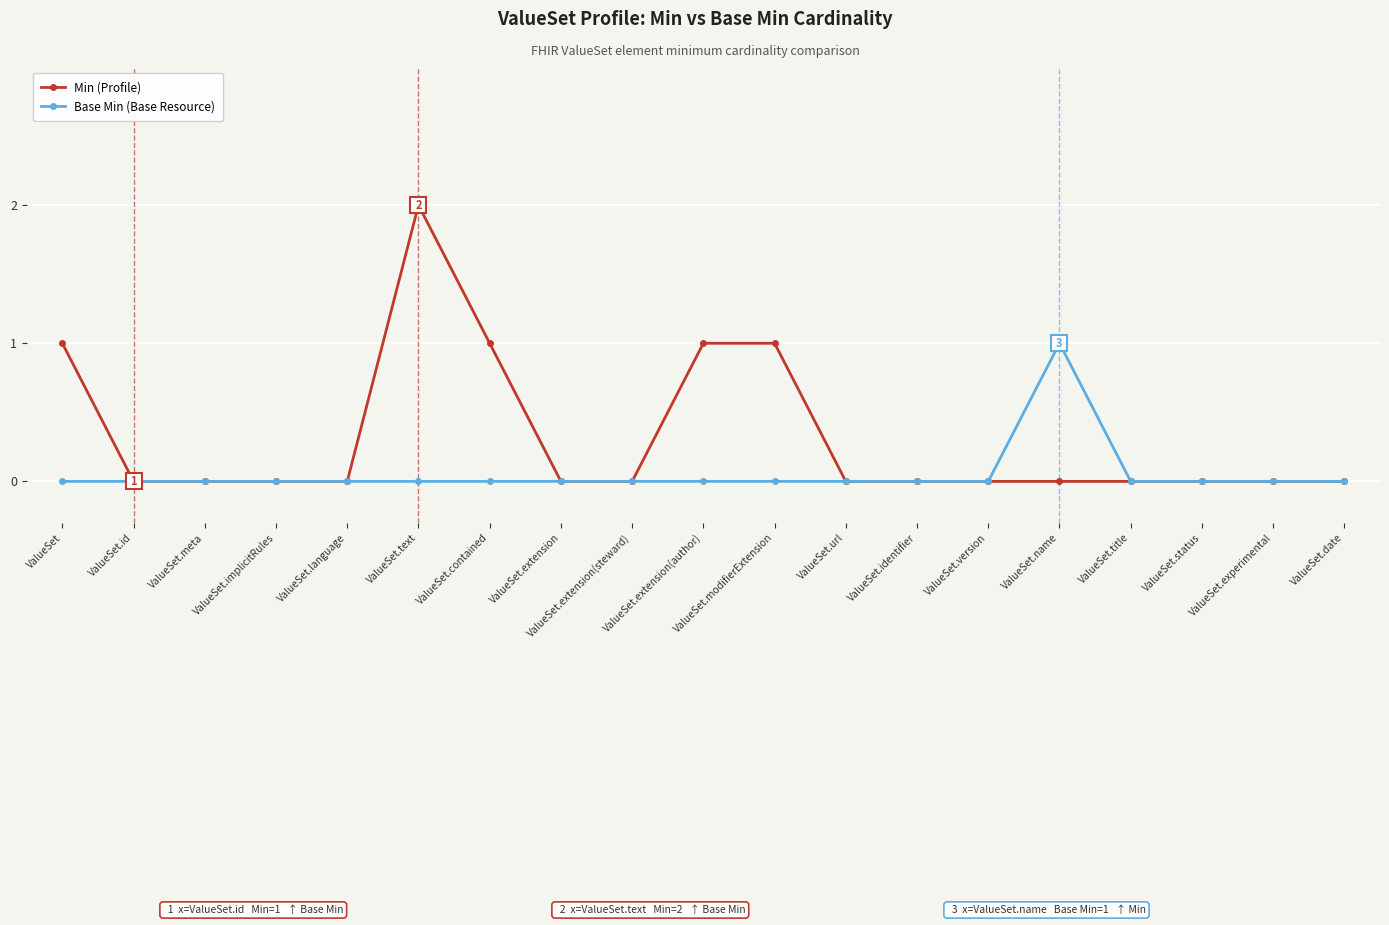

Which series has the largest range (max minus min)?

Min (Profile)